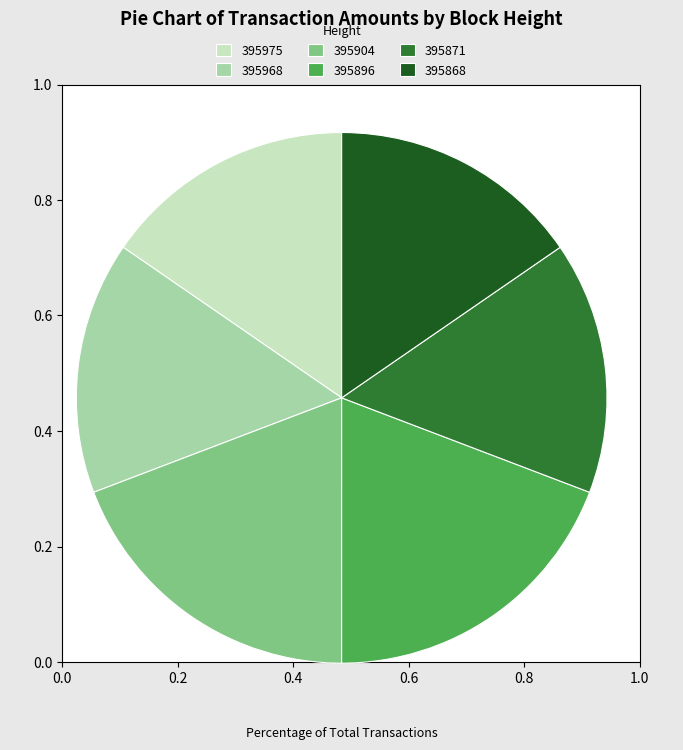

The 395904 slice represents 19% of the pie. True or false?

True